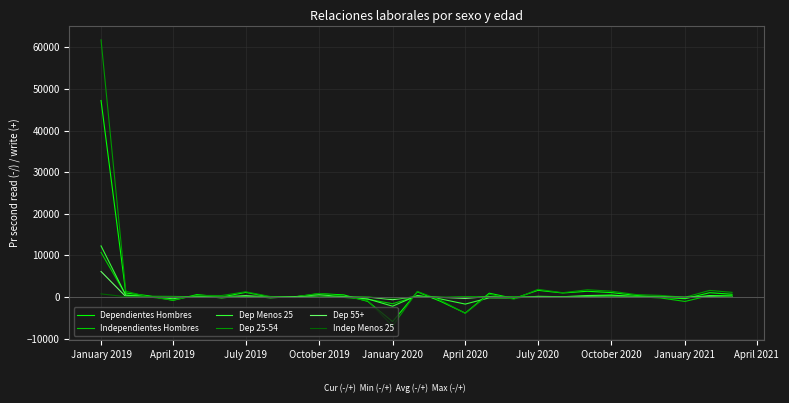

What is the minimum value shown in the chart?

-6936.1